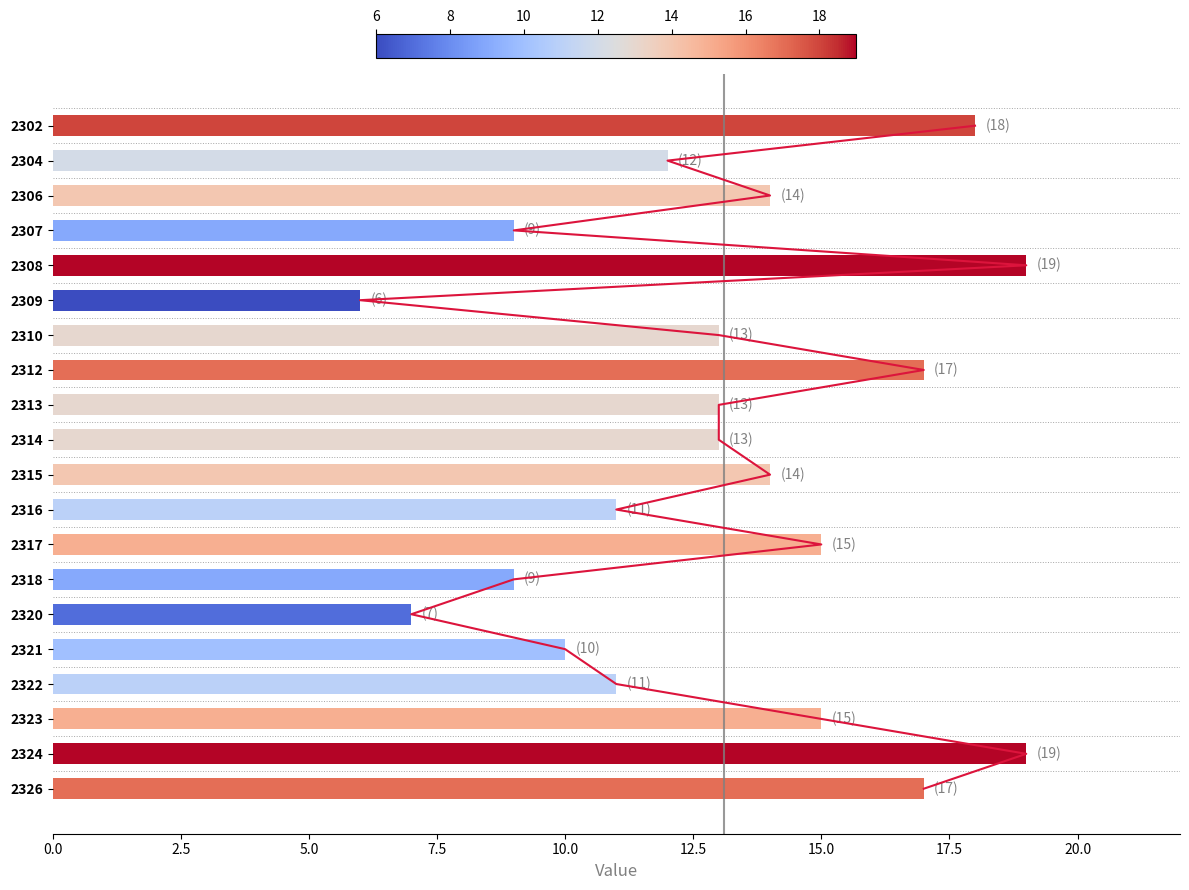

What value does the data have at 2318?

9